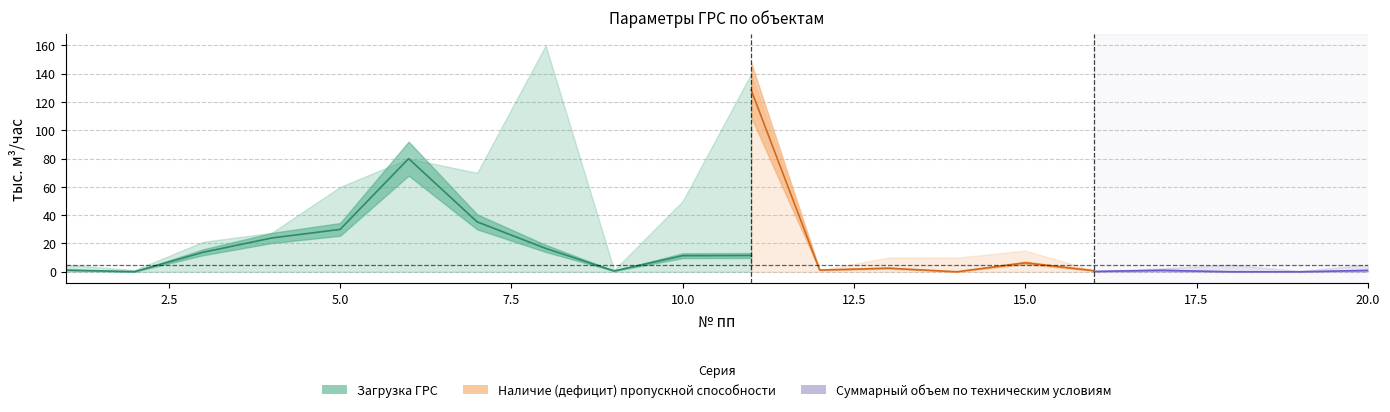

What is the value of the Наличие (дефицит) пропускной способности point at the 16th from the left?

0.8